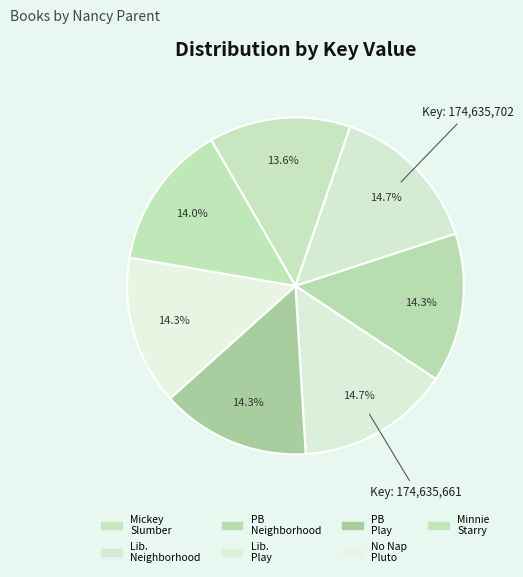

To the nearest percent, what is the average slice percentage?

14%